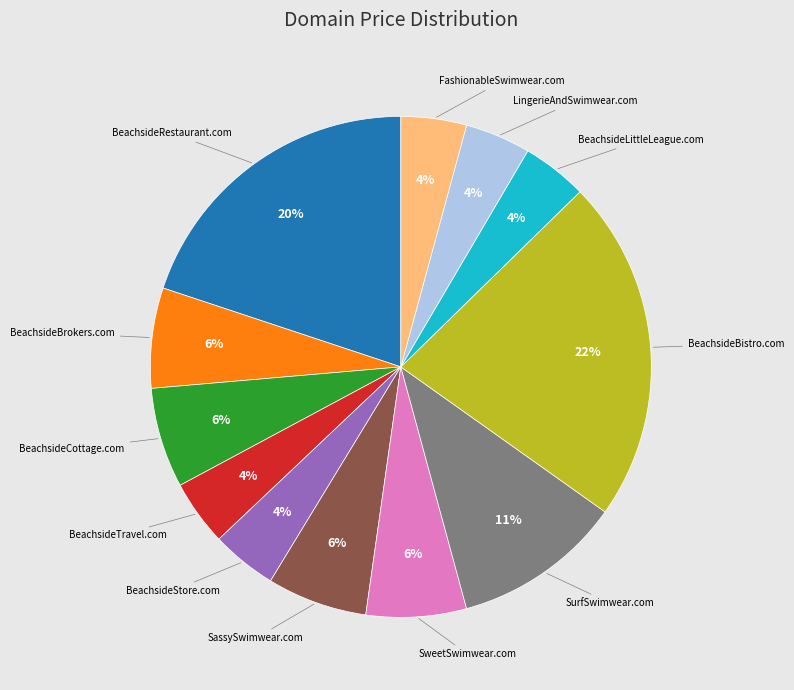

Which category has the biggest portion of the pie?

BeachsideBistro.com